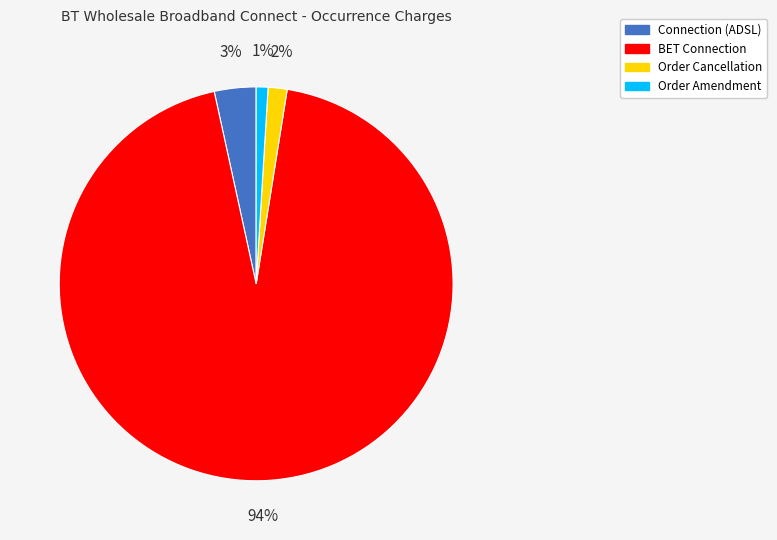

Count the number of slices in the pie.

4